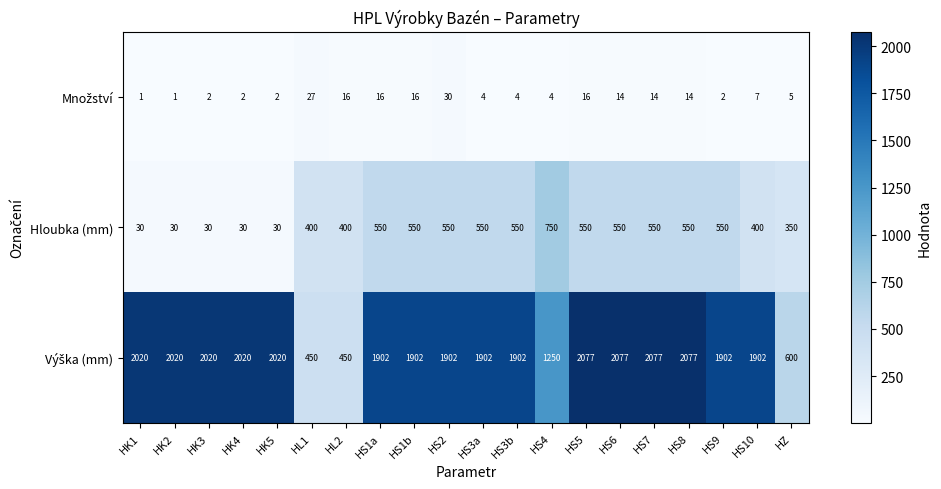

What is the total value across all series at HK2?

2051